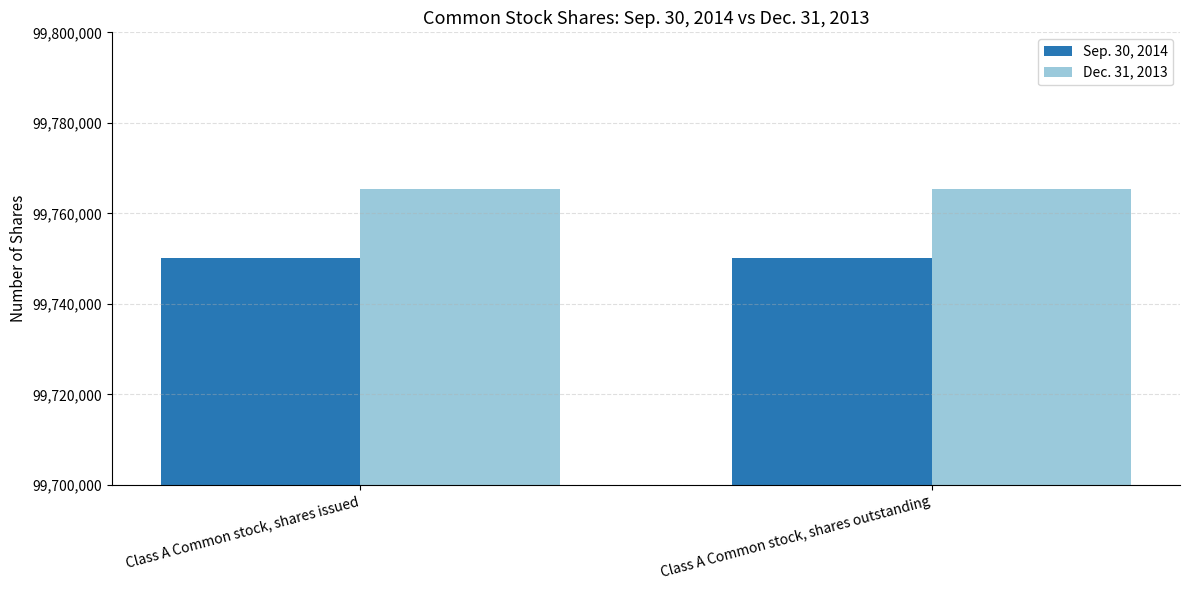

What is the difference between the highest and lowest values at Class A Common stock, shares outstanding?

15178